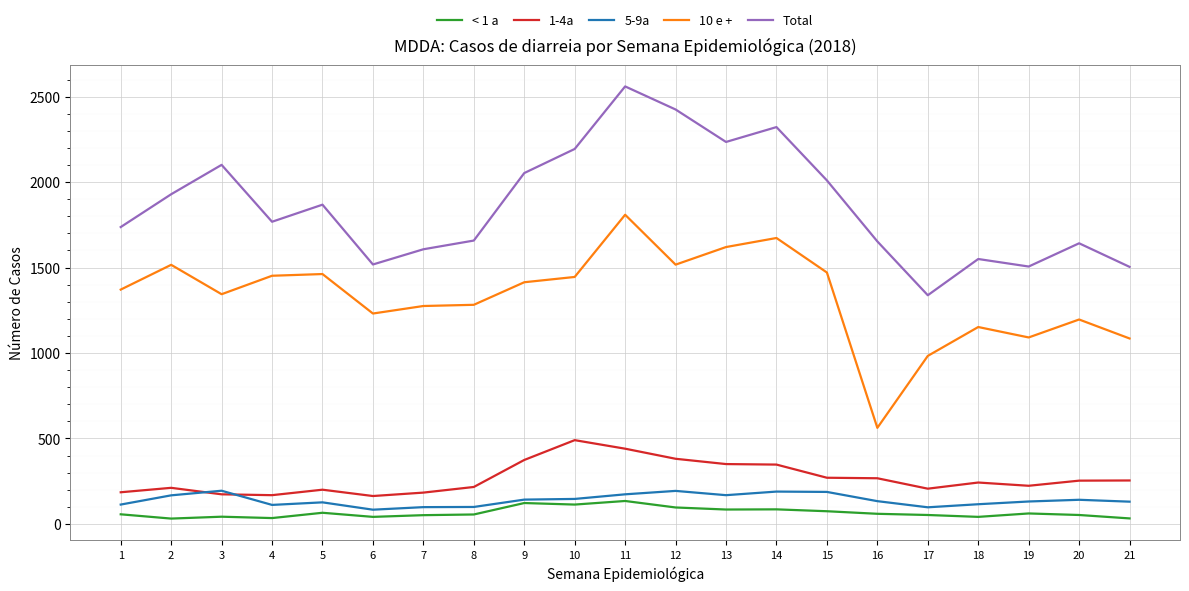

True or false: 10 e + and 1-4a cross at least once.

False